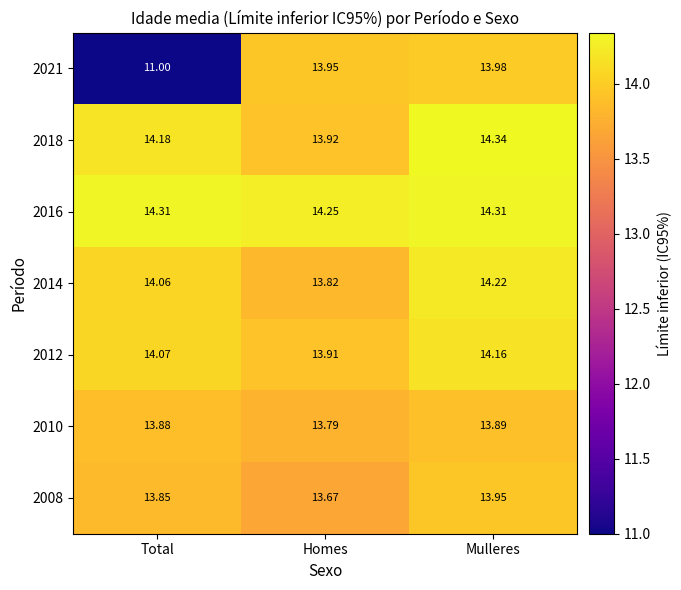

Count the number of data series in this chart.

7